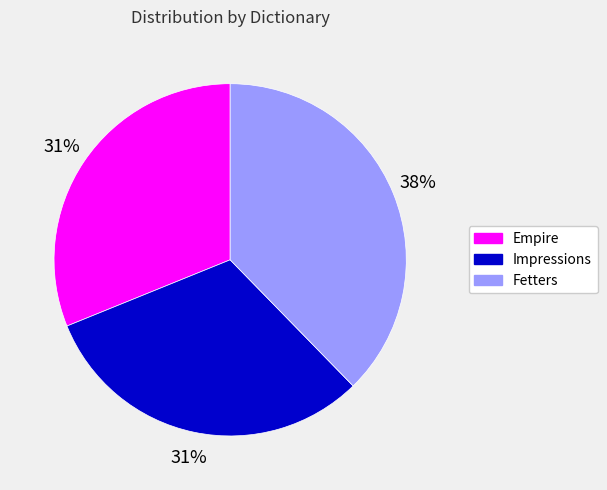

To the nearest percent, what percentage of the pie is Impressions?

31%